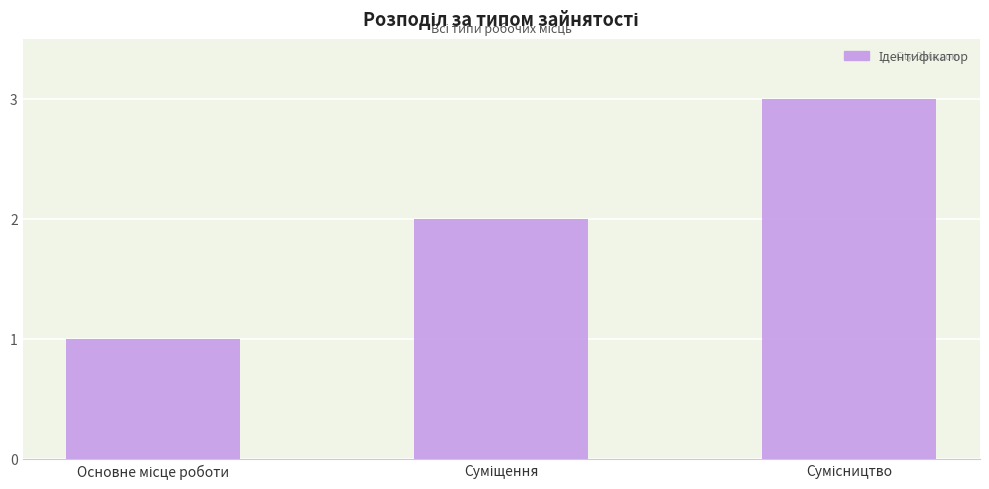

What is the sum of all values?

6